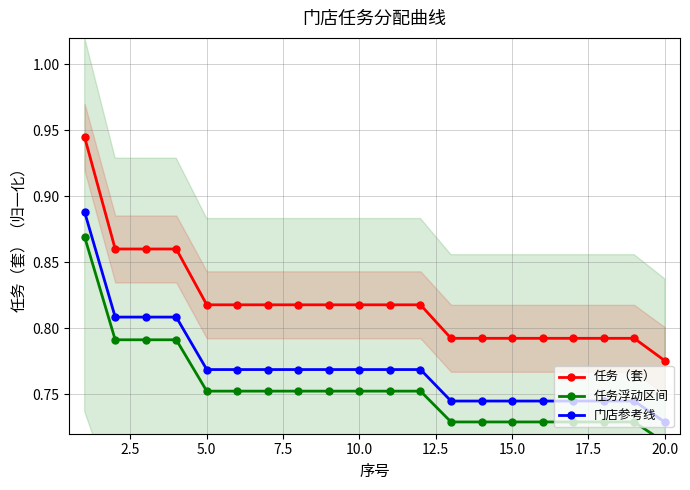

Is it true that 任务（套） equals 0.5 at 5.0?

False